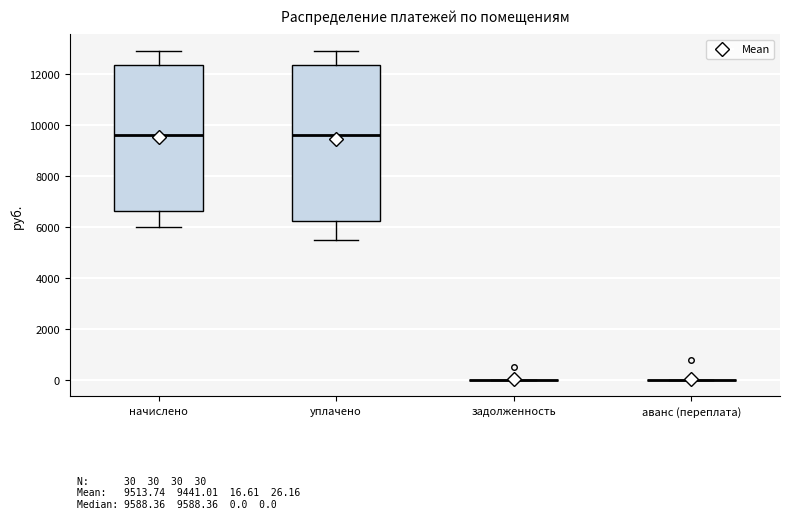

Which box is the tallest, from its lower edge to its upper edge?

уплачено